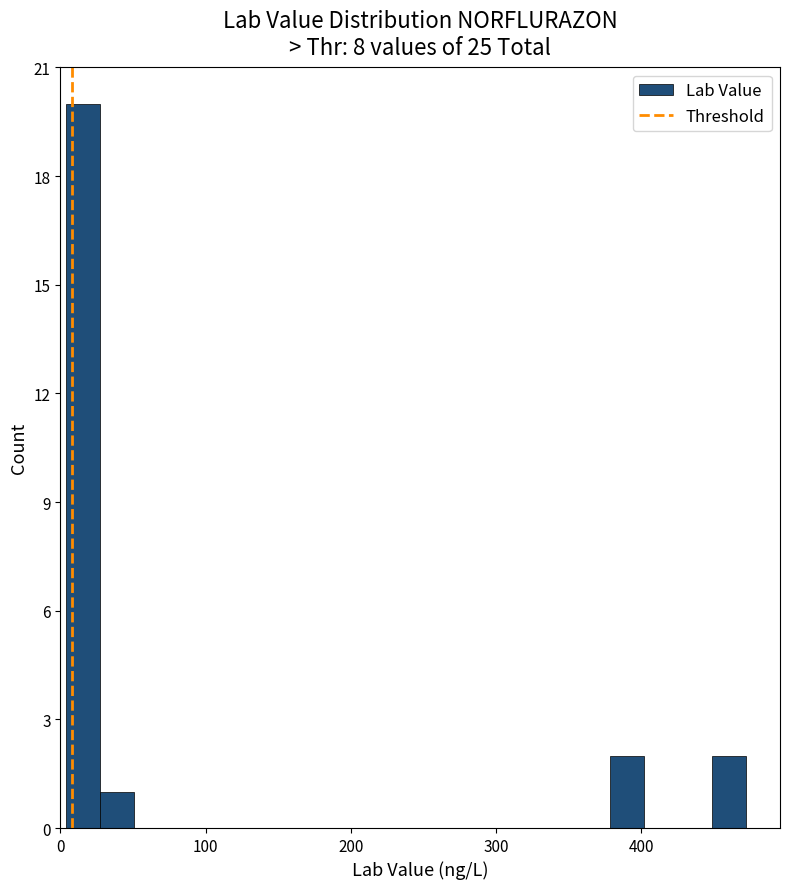

Read against the x-axis, roughly where is the centre of the tallest bar?

20